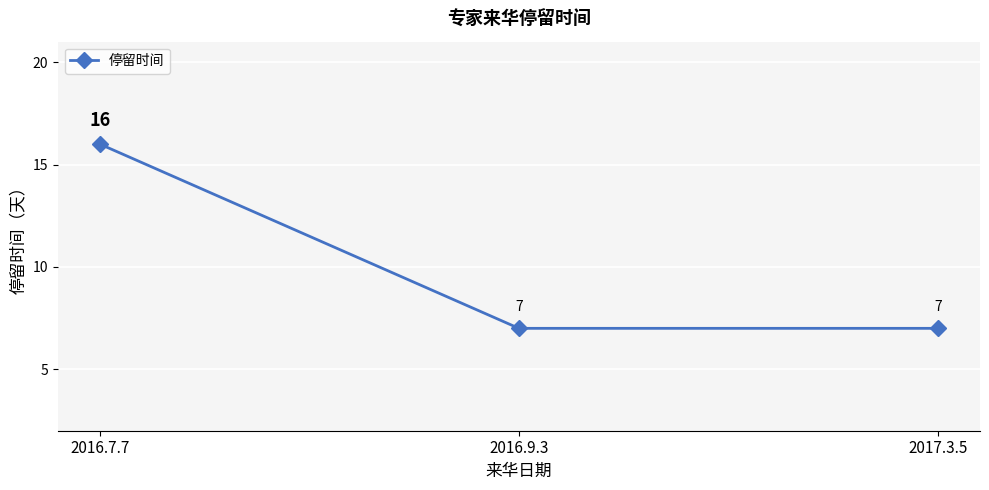

What is the average value?

10